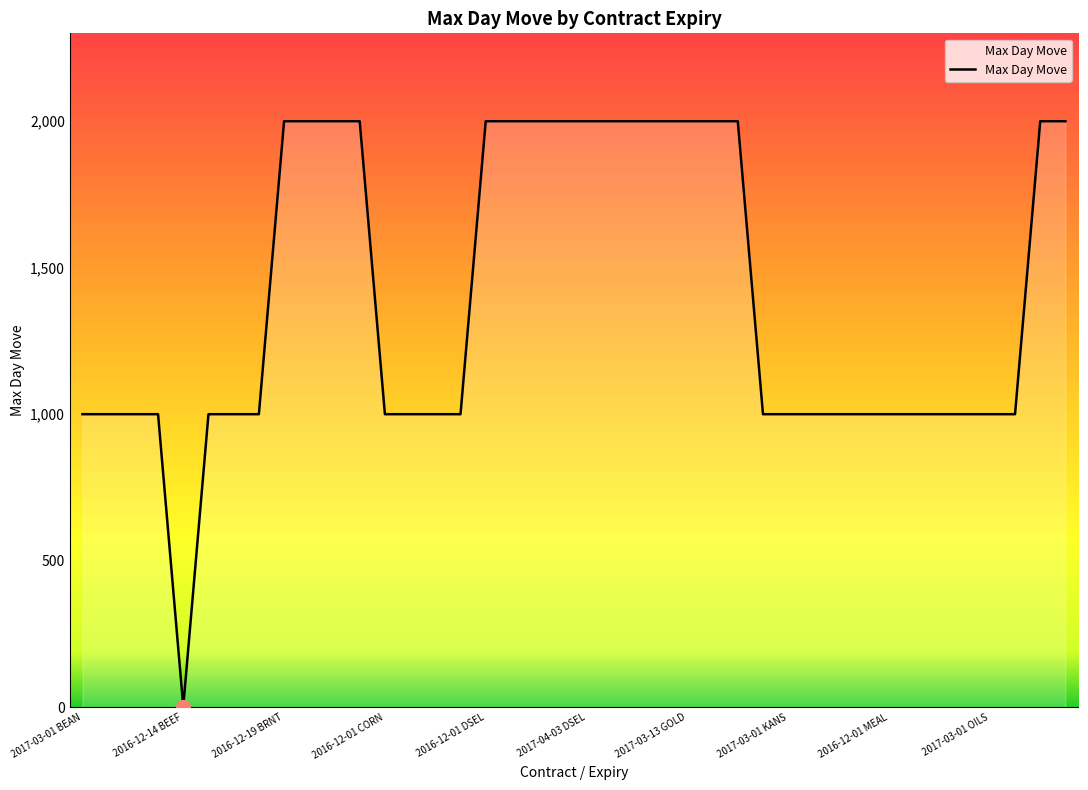

What is the greatest value displayed?

2000